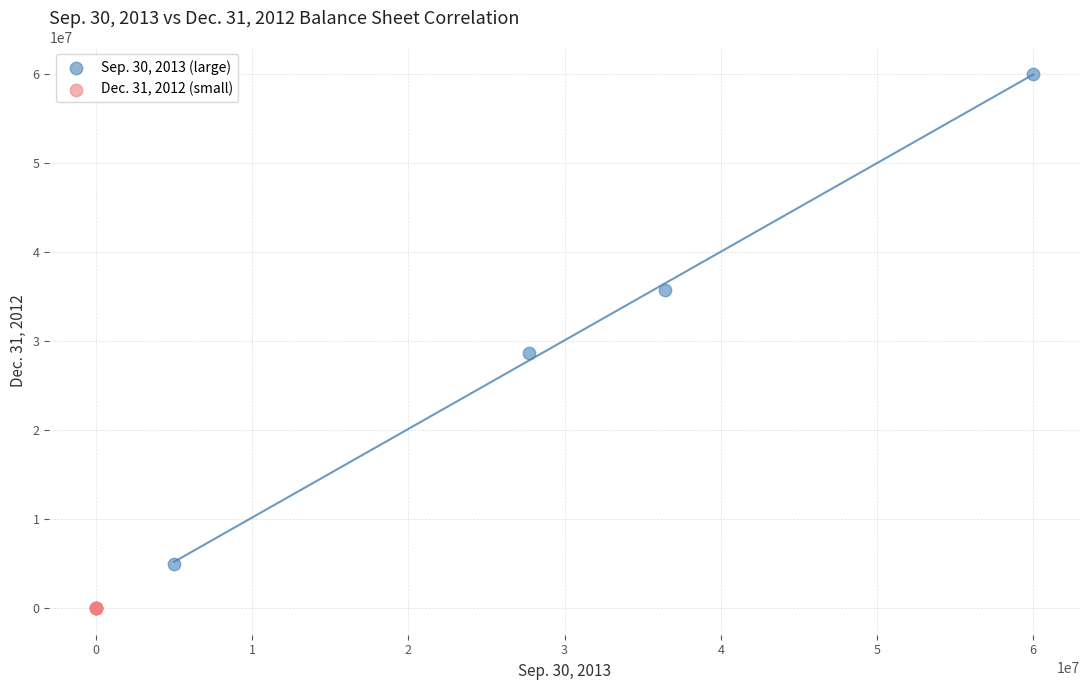

Which series reaches the maximum Y coordinate?

Sep. 30, 2013 (large)